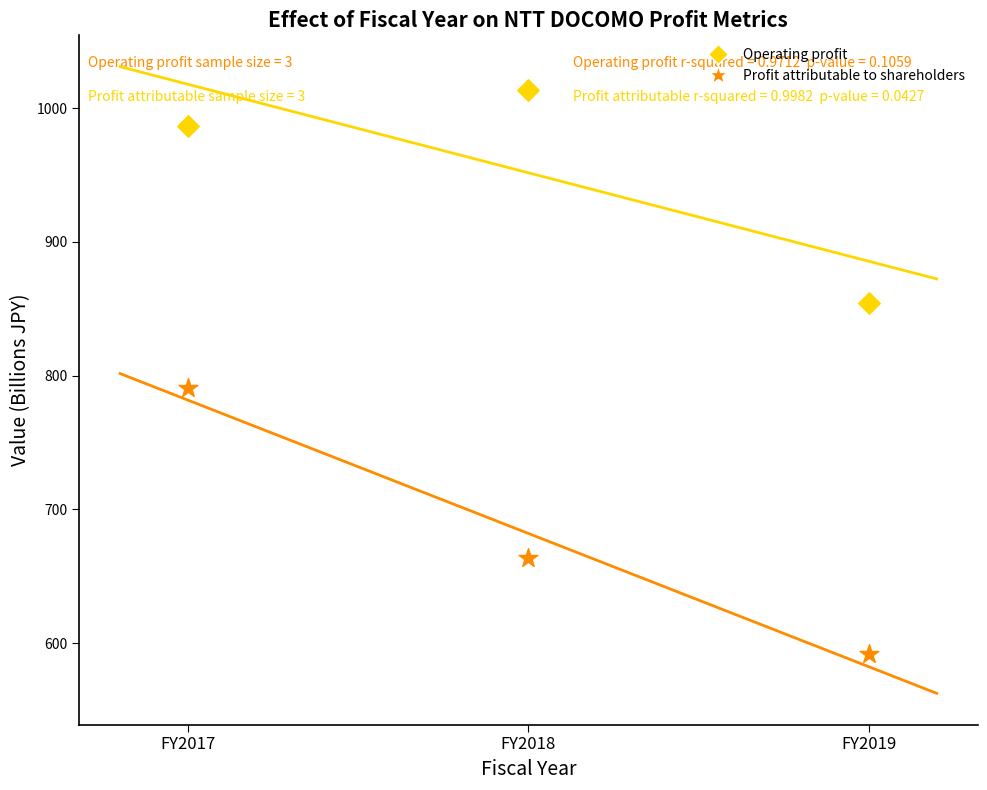

In the Profit attributable to shareholders series, what Y value is closest to 691?

663.6